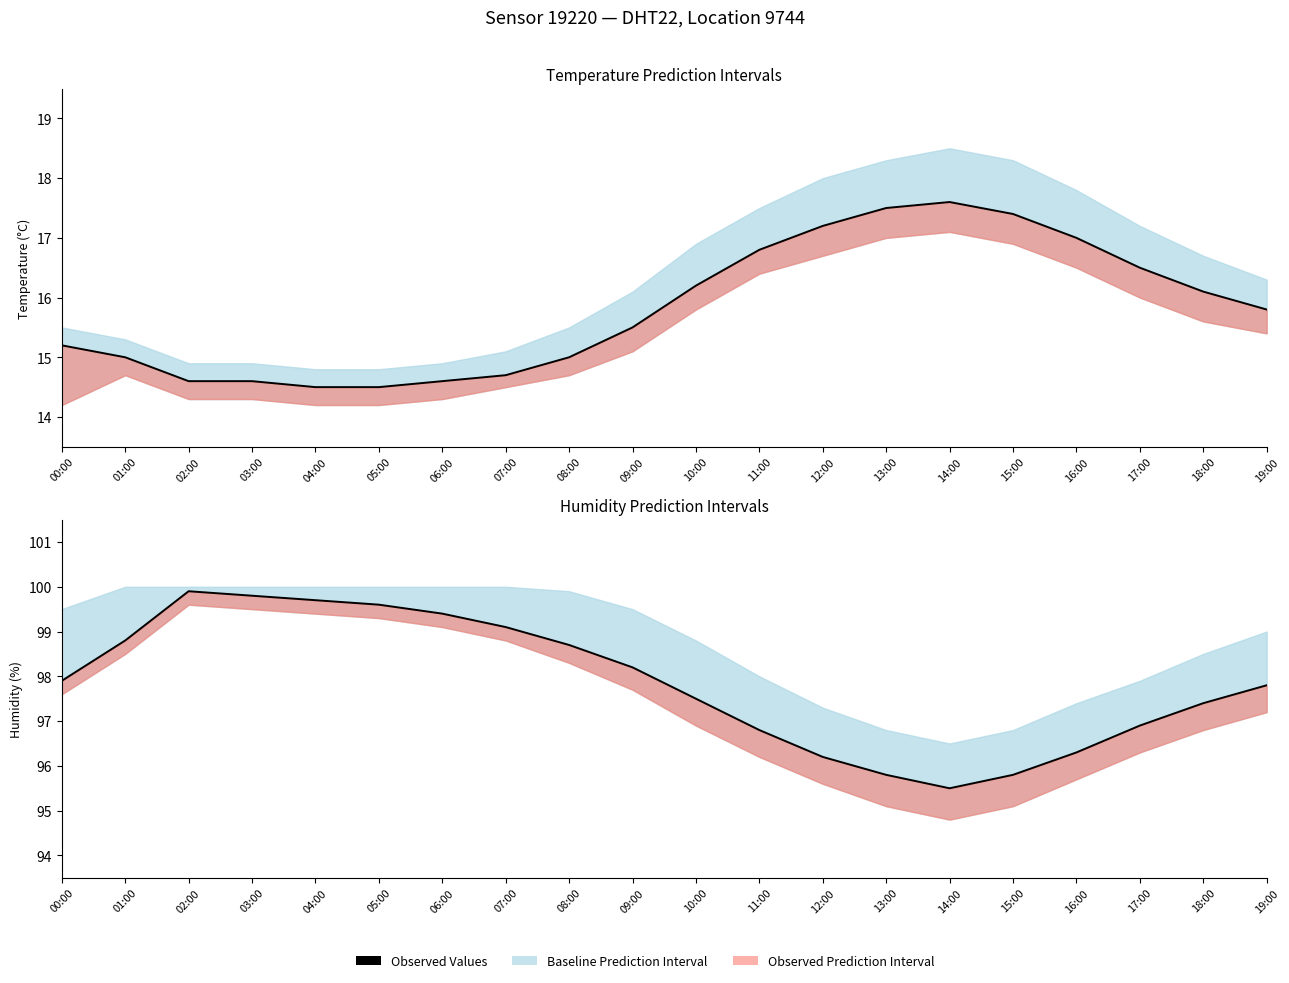

Reading right to left, list all the values displayed in this chart.

19:00=97.8	18:00=97.4	17:00=96.9	16:00=96.3	15:00=95.8	14:00=95.5	13:00=95.8	12:00=96.2	11:00=96.8	10:00=97.5	09:00=98.2	08:00=98.7	07:00=99.1	06:00=99.4	05:00=99.6	04:00=99.7	03:00=99.8	02:00=99.9	01:00=98.8	00:00=97.9